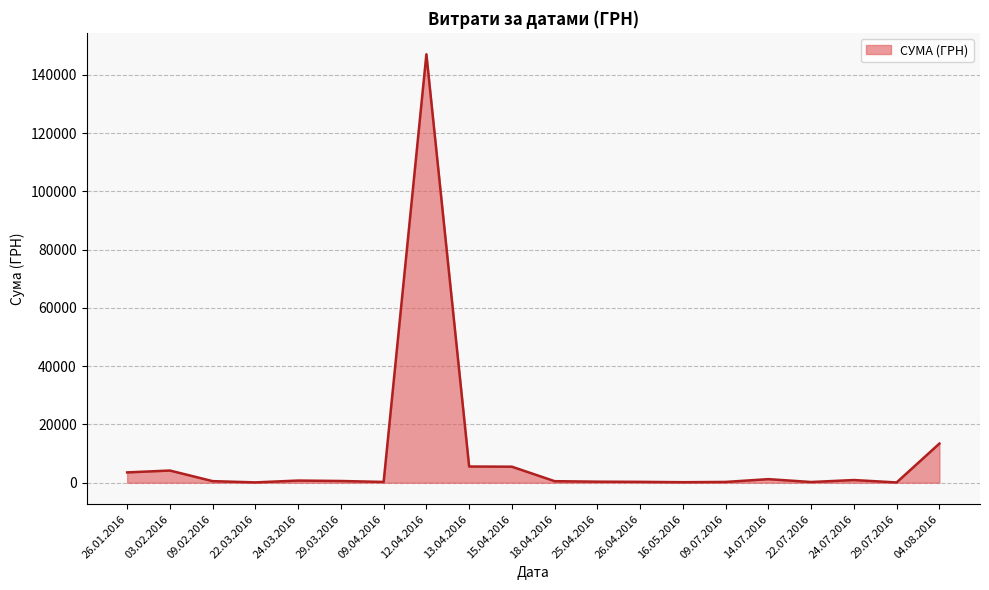

What is the difference between the maximum and minimum values?

146942.8